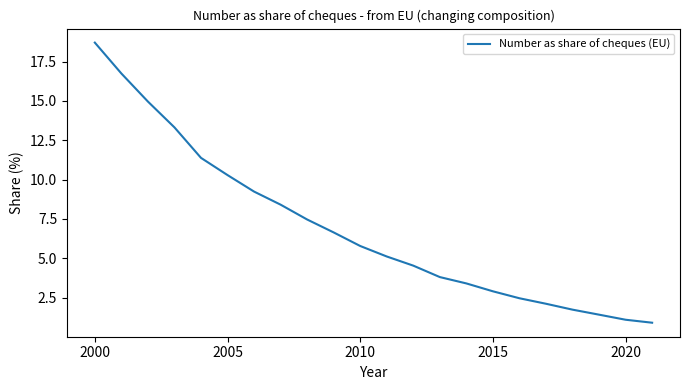

What is the difference between the maximum and minimum values?

17.8